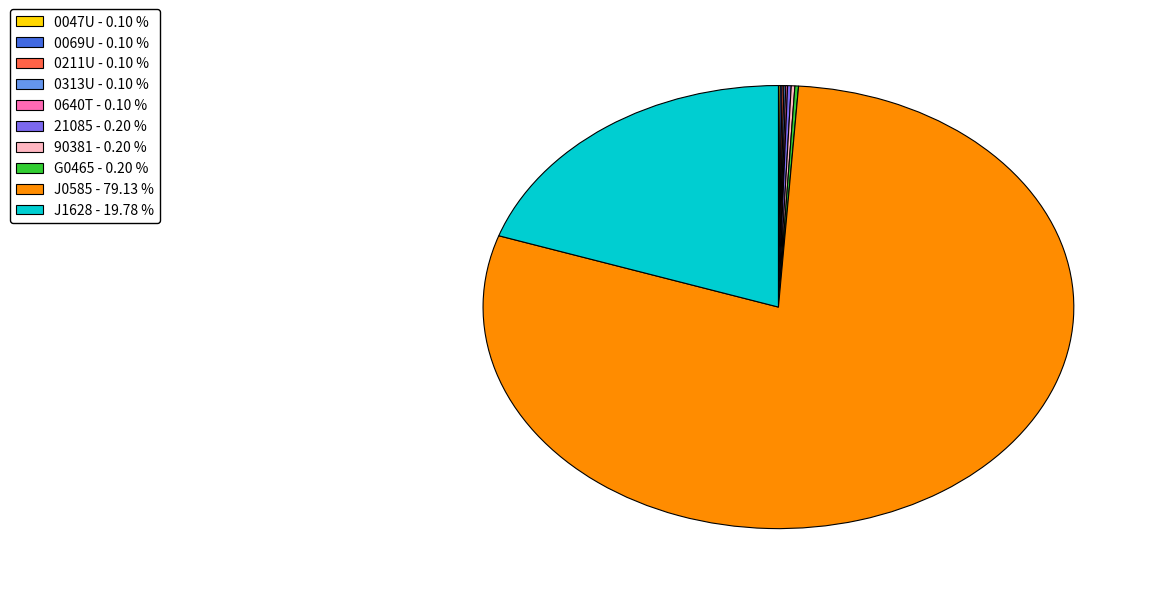

What is the ratio of the value at J0585 - 79.13 % to the value at J1628 - 19.78 %?

4.0